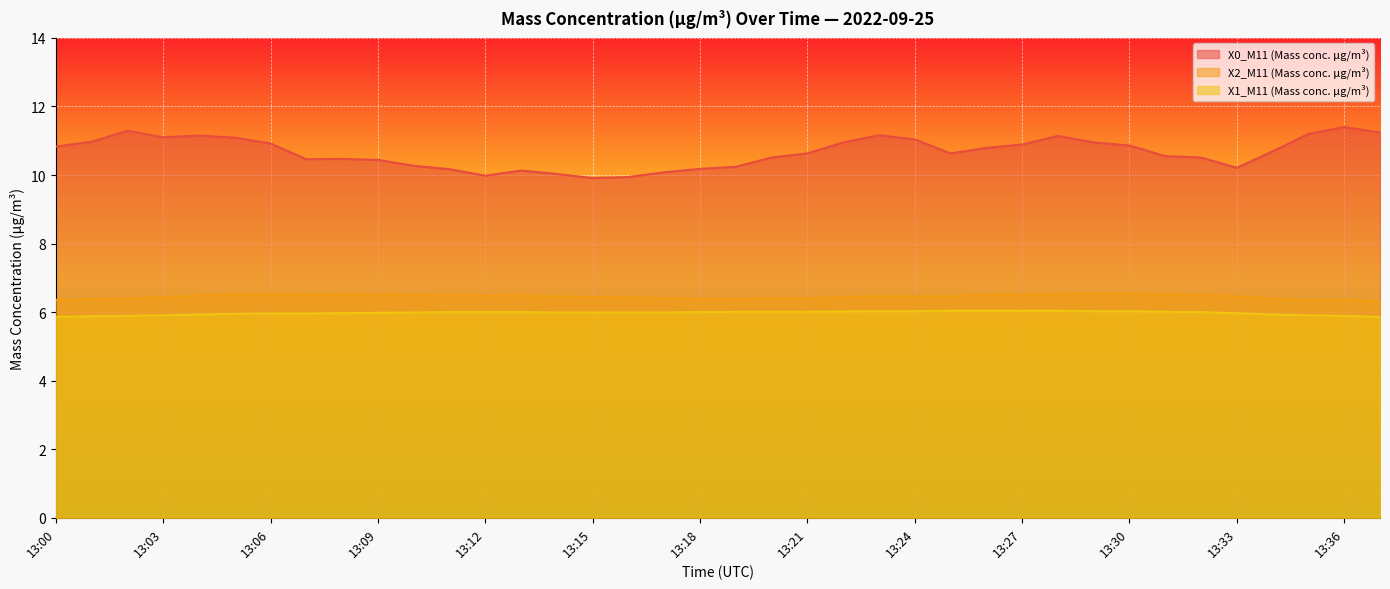

Reading left to right, what are all the values shown in this chart?

X0_M11 (Mass conc. μg/m³): 10.8	11.0	11.3	11.1	11.2	11.1	10.9	10.5	10.5	10.4	10.3	10.2	10.0	10.1	10.0	9.9	9.9	10.1	10.2	10.2	10.5	10.6	10.9	11.2	11.0	10.6	10.8	10.9	11.1	10.9	10.9	10.6	10.5	10.2	10.7	11.2	11.4	11.2
X2_M11 (Mass conc. μg/m³): 6.4	6.4	6.4	6.4	6.5	6.5	6.5	6.5	6.5	6.5	6.5	6.5	6.5	6.5	6.5	6.4	6.4	6.4	6.4	6.4	6.4	6.4	6.4	6.5	6.5	6.5	6.5	6.5	6.5	6.5	6.5	6.5	6.5	6.5	6.4	6.4	6.4	6.3
X1_M11 (Mass conc. μg/m³): 5.9	5.9	5.9	5.9	5.9	6.0	6.0	6.0	6.0	6.0	6.0	6.0	6.0	6.0	6.0	6.0	6.0	6.0	6.0	6.0	6.0	6.0	6.0	6.0	6.0	6.0	6.0	6.0	6.0	6.0	6.0	6.0	6.0	6.0	5.9	5.9	5.9	5.9